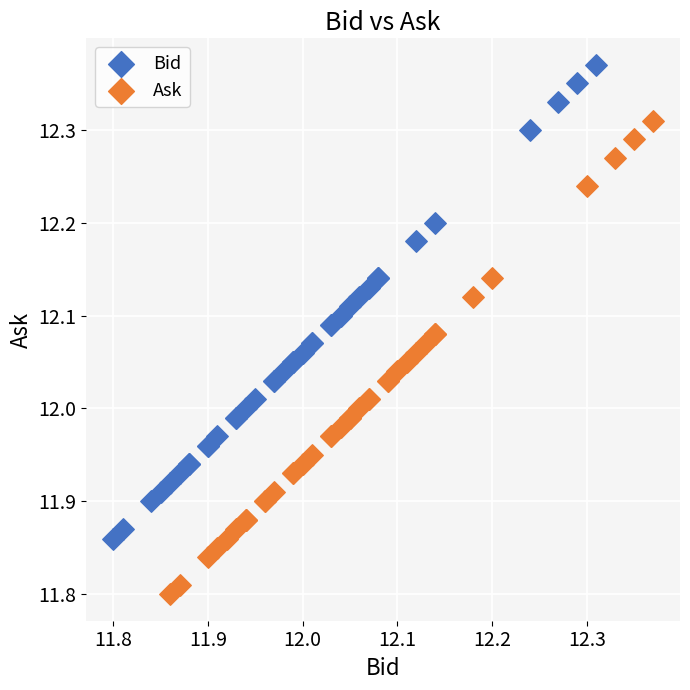

Which series contains the lowest Y value?

Ask